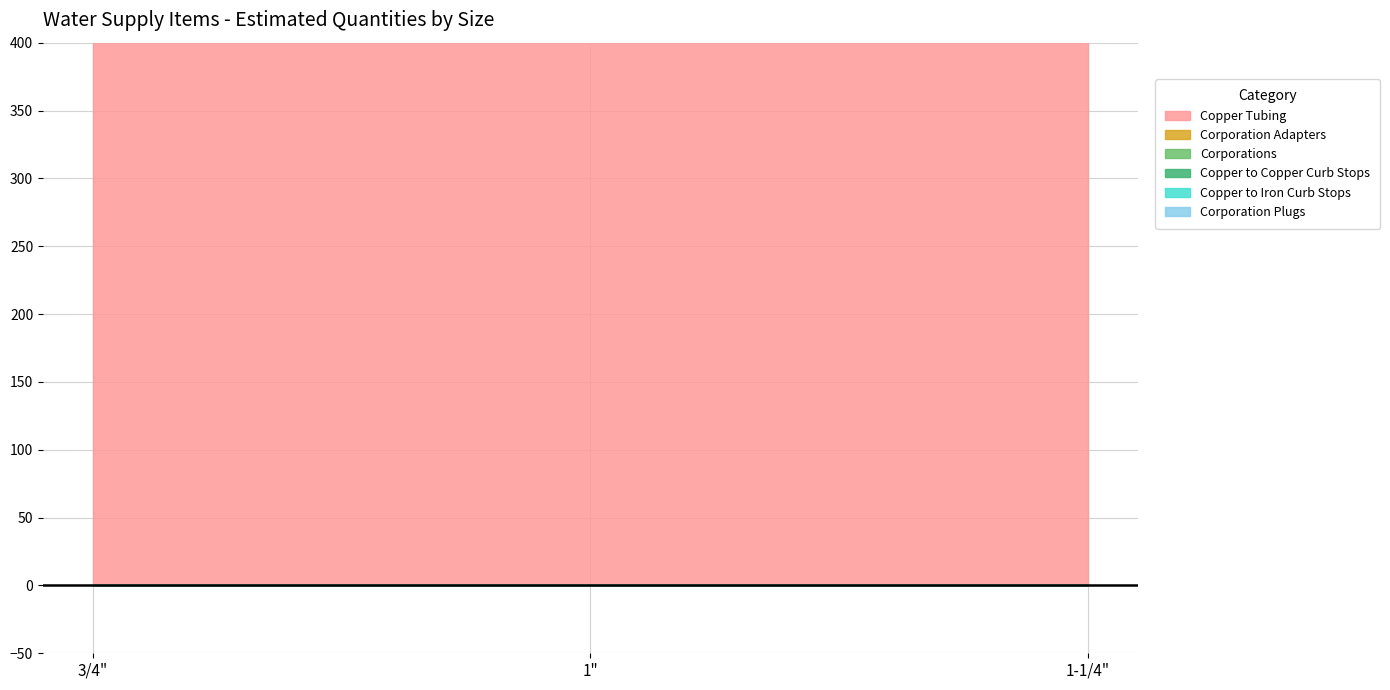

Which category has the lowest value in the Copper to Iron Curb Stops series?

1-1/4"